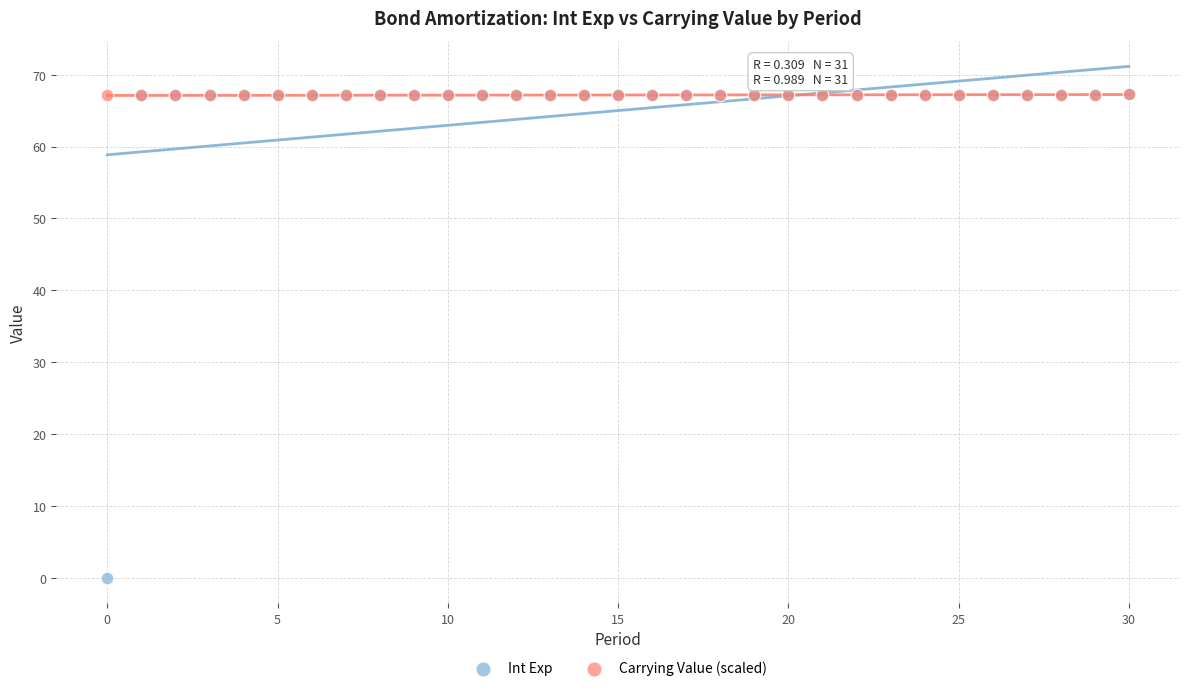

Which series has the widest spread of Y values?

Int Exp